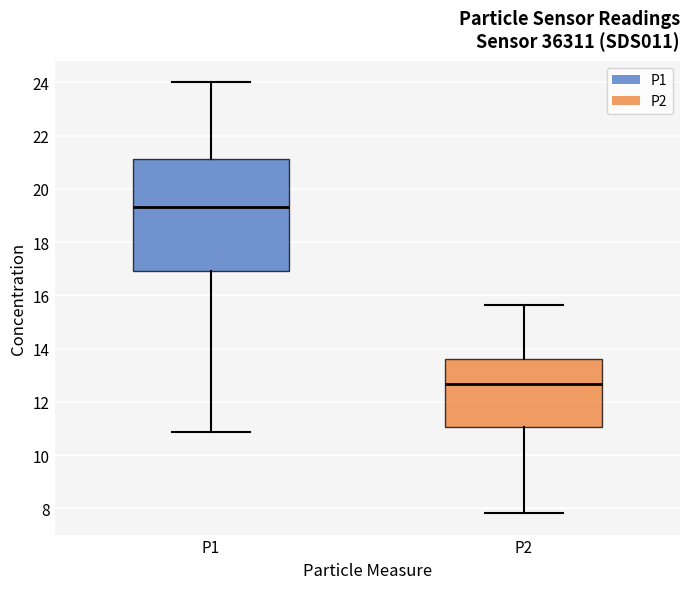

Reading left to right, transcribe this box plot: for each box, give where its median line is, the range the box spans, and where its two whiskers end, as read against the y-axis. The values are not printed on the chart, so give them approximately, as read against the axis.

P1: median 19.4, box 17.0 to 21.2, whiskers 10.8 to 24.0
P2: median 12.6, box 11.0 to 13.6, whiskers 7.8 to 15.6